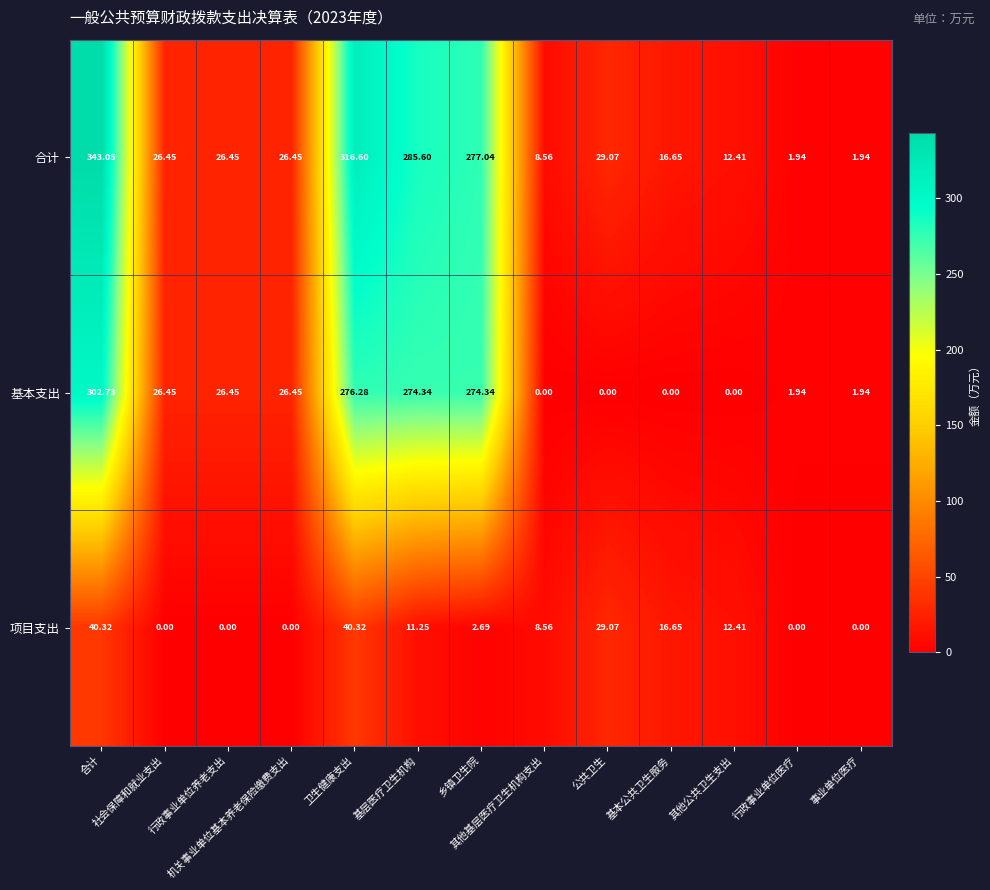

How many series are shown in this chart?

3